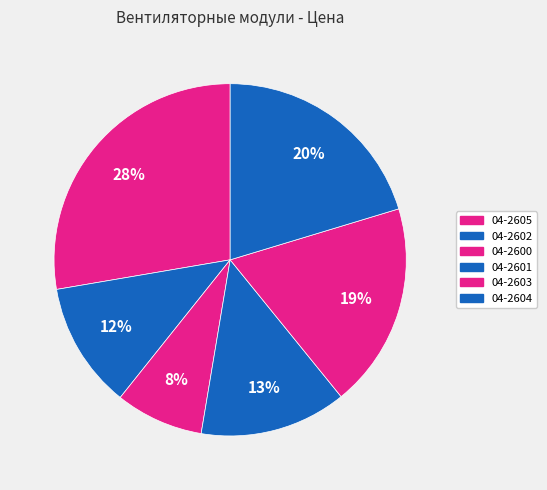

The 04-2604 slice represents 20% of the pie. True or false?

True